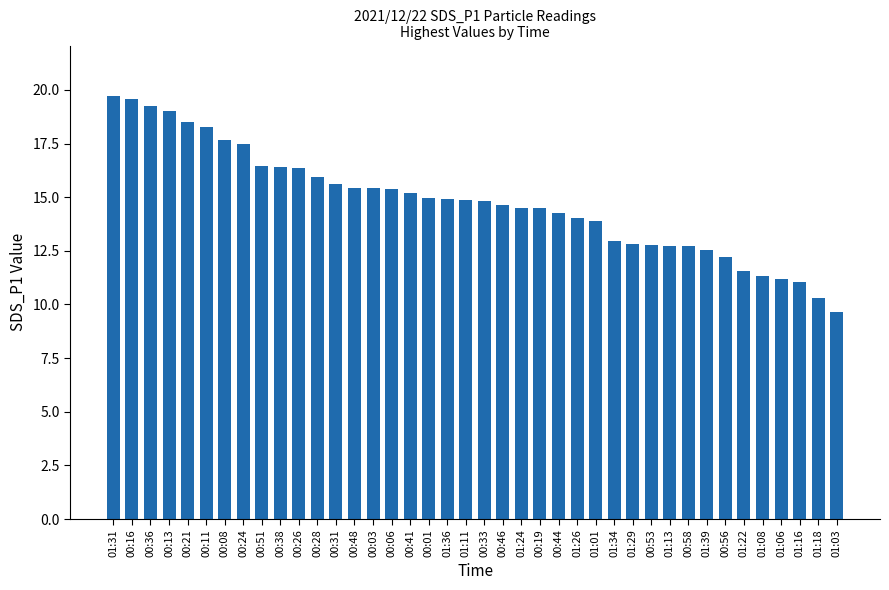

What is the sum of the values at 01:29 and 01:36?

27.7